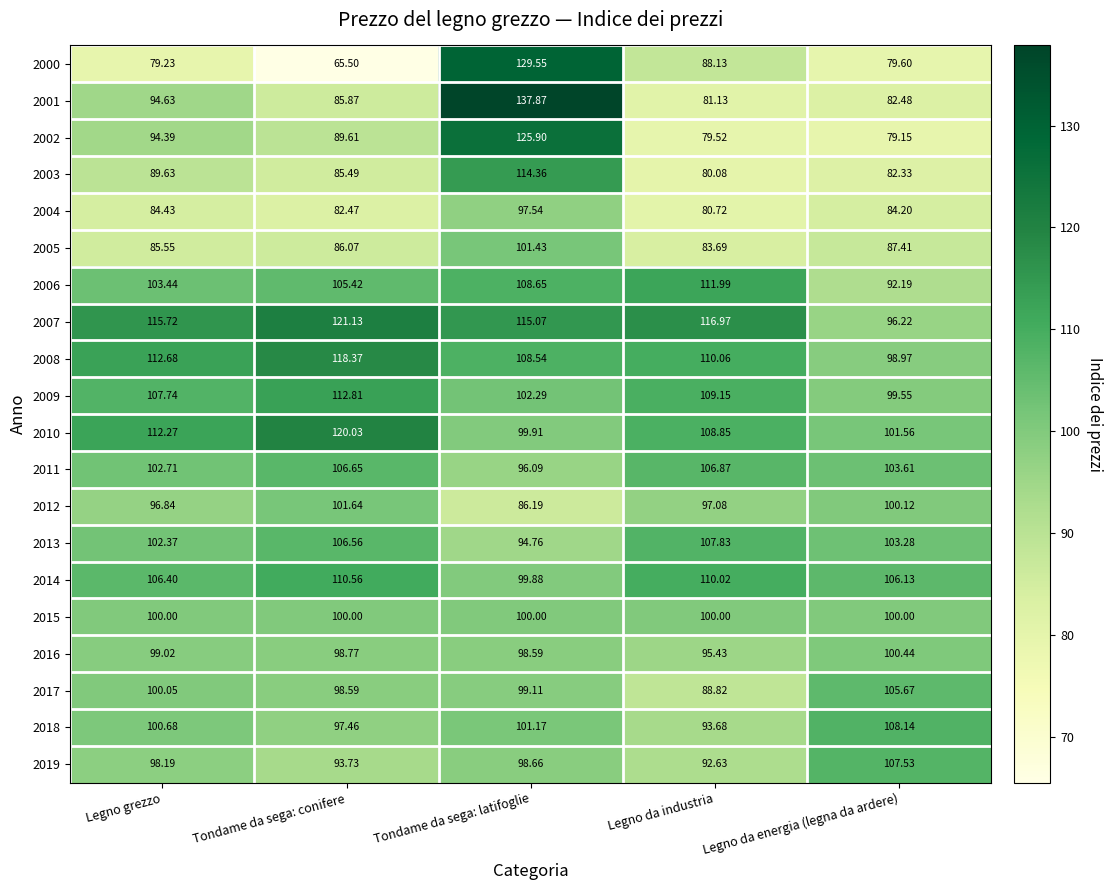

Rank the series at Tondame da sega: conifere from lowest to highest value.

2000, 2004, 2003, 2001, 2005, 2002, 2019, 2018, 2017, 2016, 2015, 2012, 2006, 2013, 2011, 2014, 2009, 2008, 2010, 2007